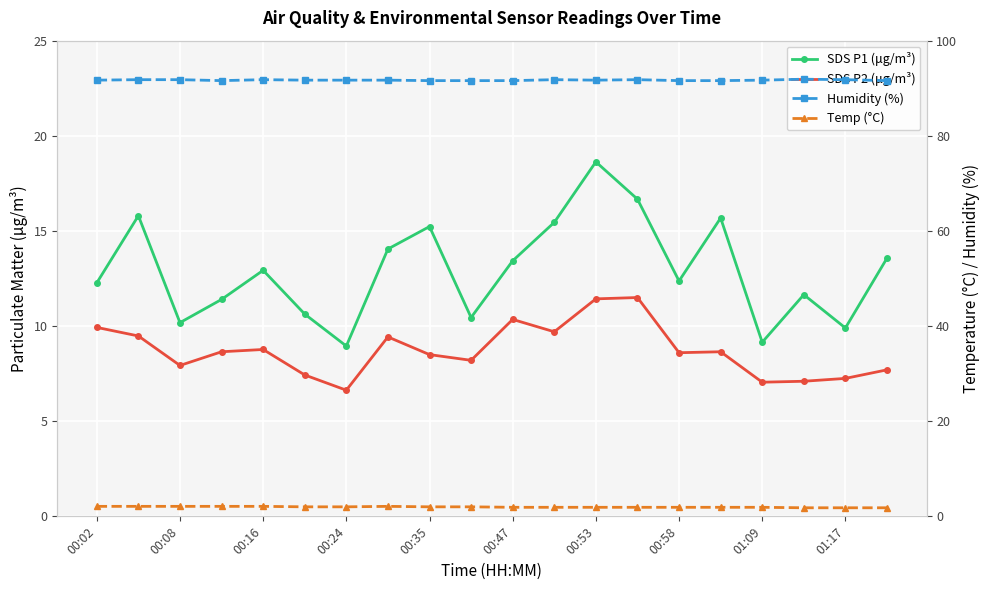

Is the value of Humidity (%) at 17 greater than the value of Temp (°C) at 00:02?

Yes